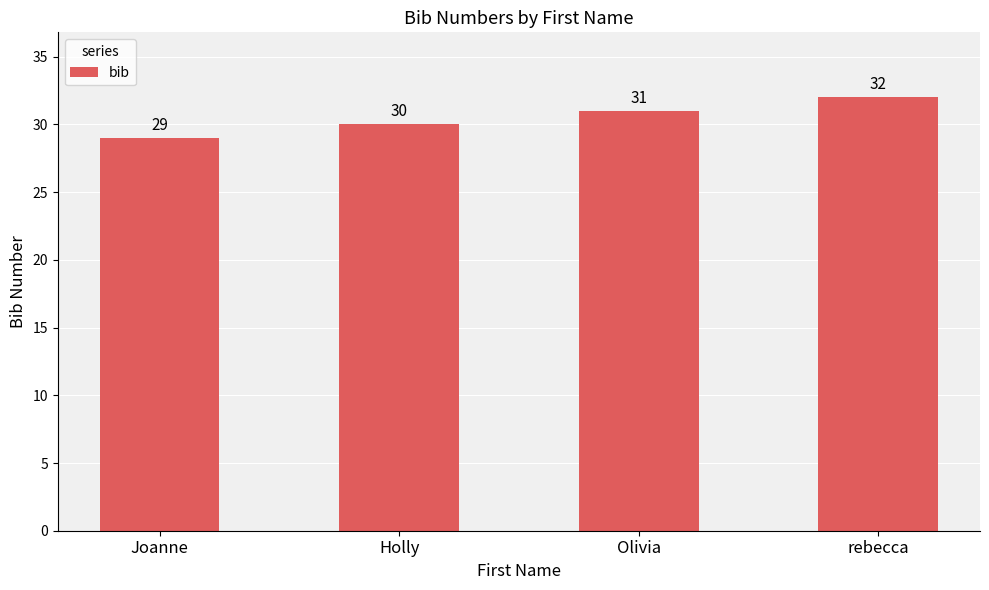

What is the sum of the values at rebecca and Holly?

62